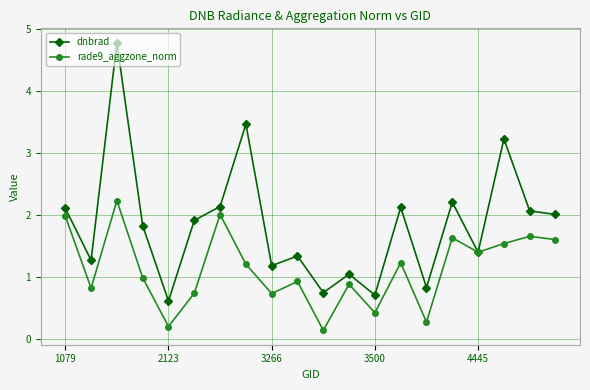

Which series has the largest total across all categories?

dnbrad